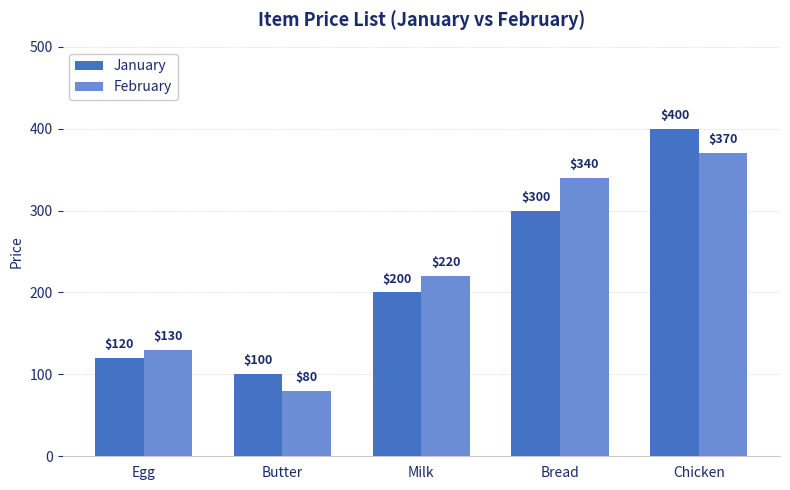

Where is February nearest to the value 225?

Milk